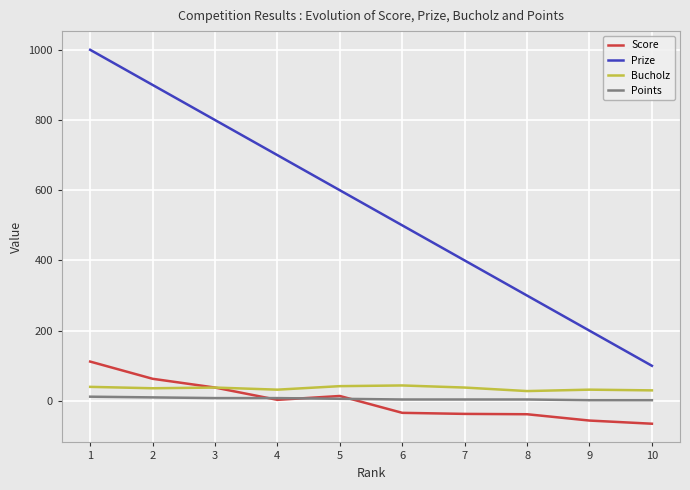

True or false: Points and Prize cross at least once.

False